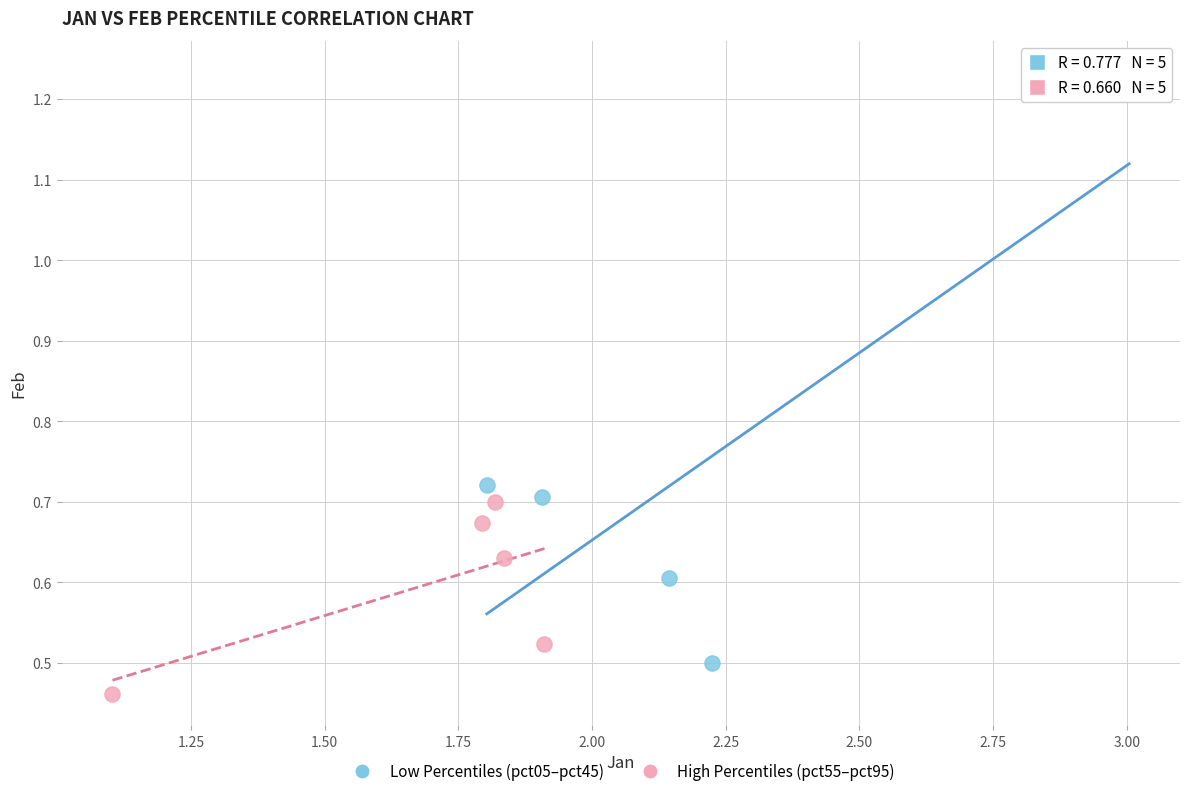

What are all the series names shown in the legend?

Low Percentiles (pct05–pct45), High Percentiles (pct55–pct95)